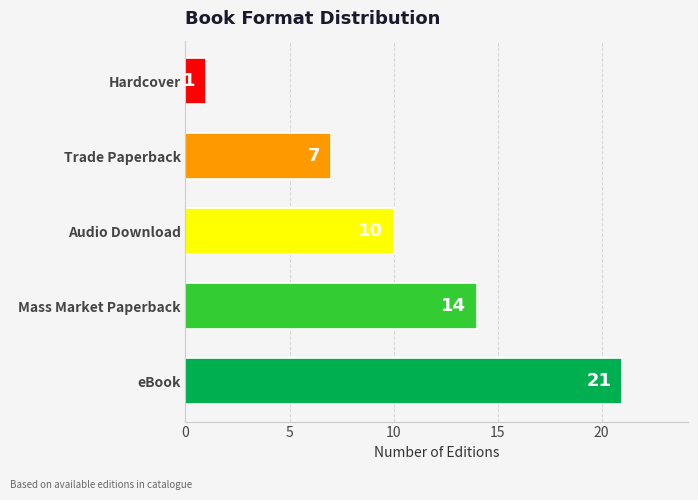

How many bars are there in total?

5